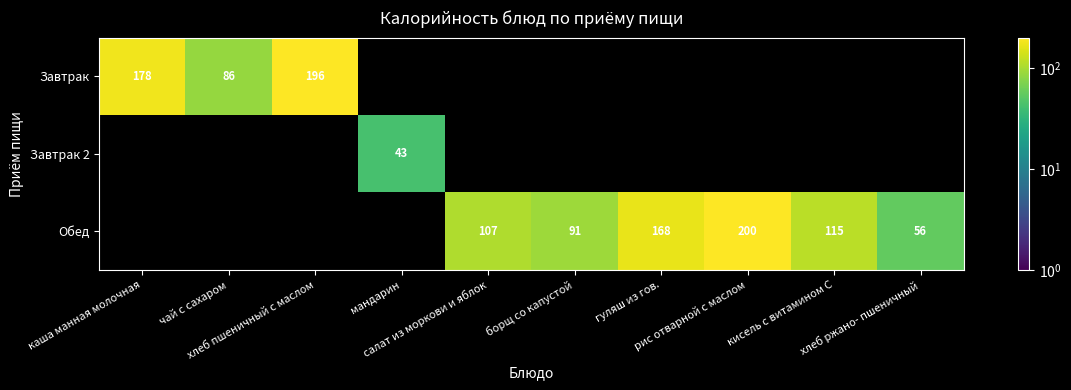

At how many categories does at least one series exceed 116?

4